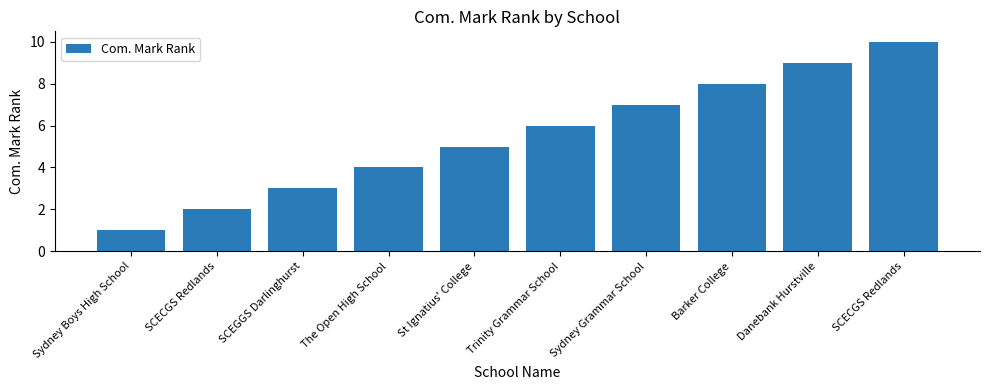

What is the difference between the second highest and minimum values?

8